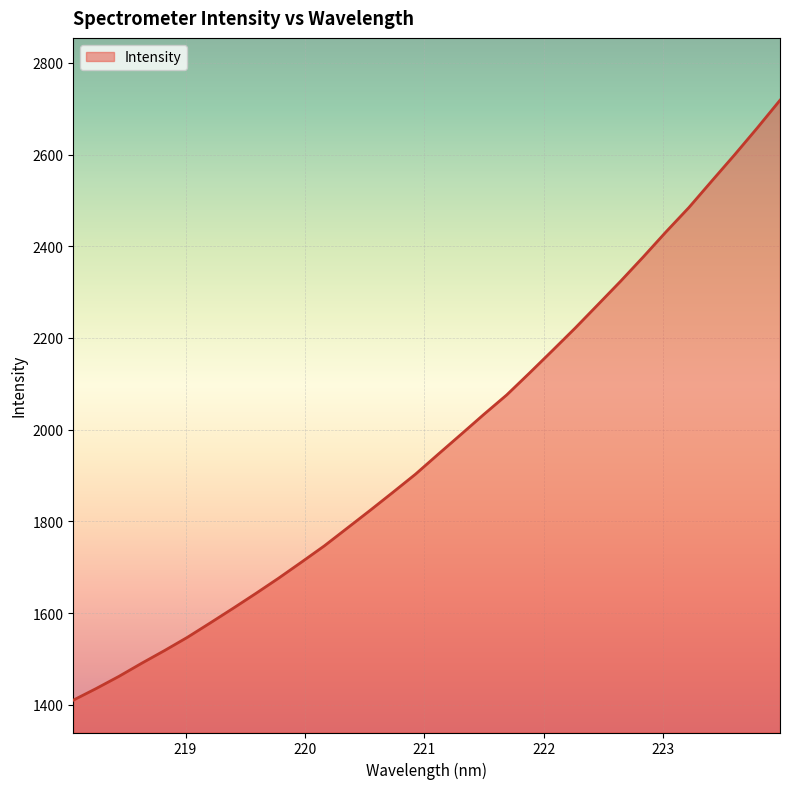

What is the minimum value shown in the chart?

1410.0